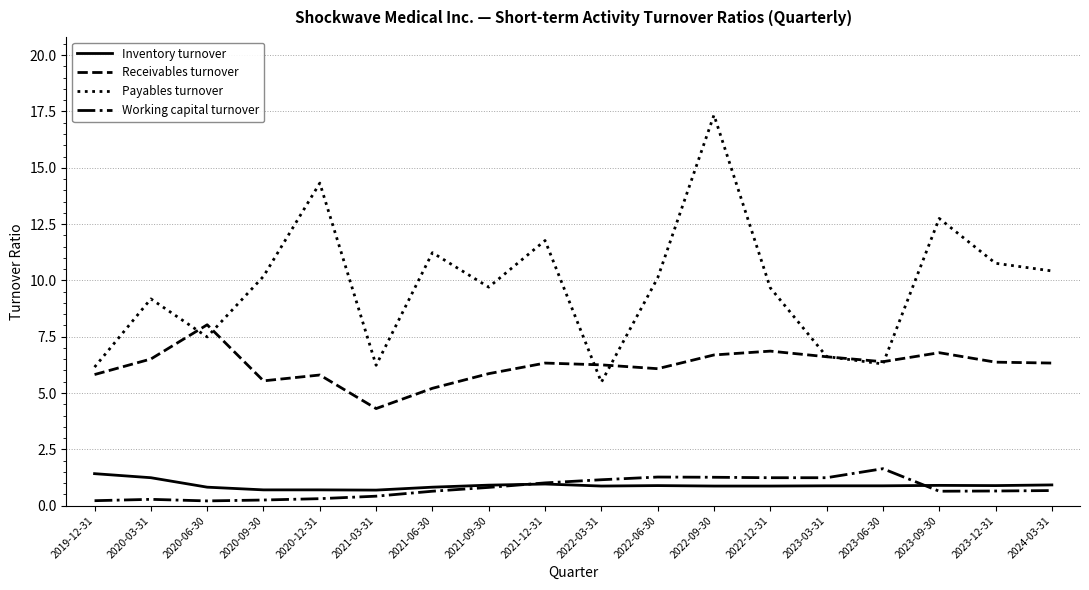

At which category is the sum across all series the highest?

2022-09-30